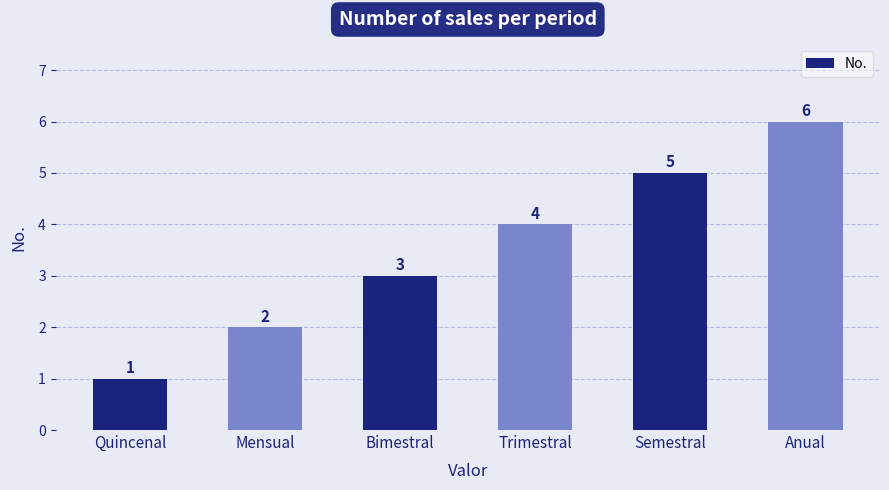

Does the chart contain stacked bars?

No